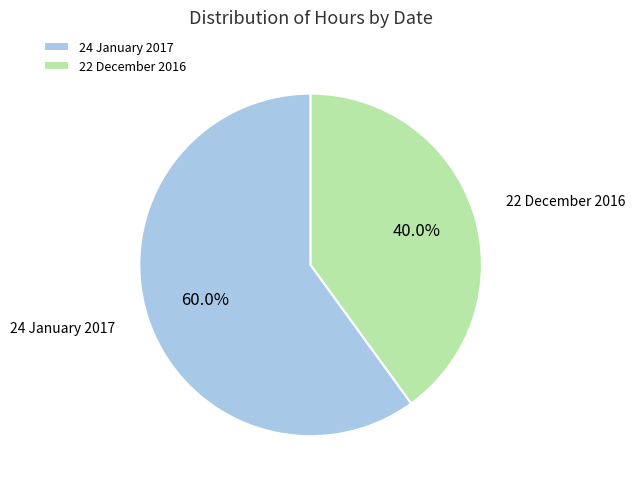

To the nearest percent, what is the difference between the 22 December 2016 and 24 January 2017 slice percentages?

20%